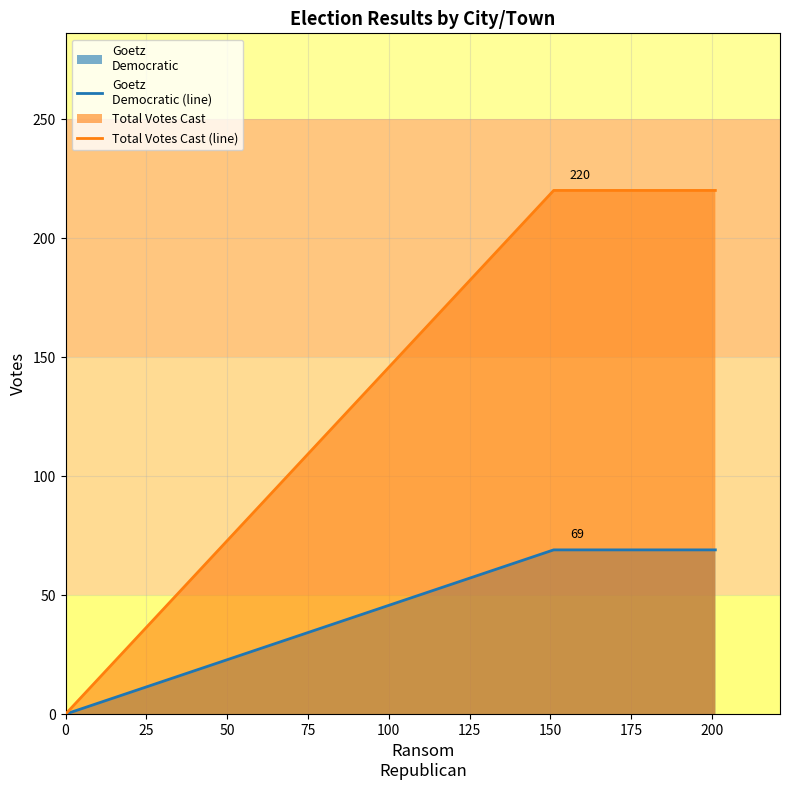

How many lines are shown in the chart?

2